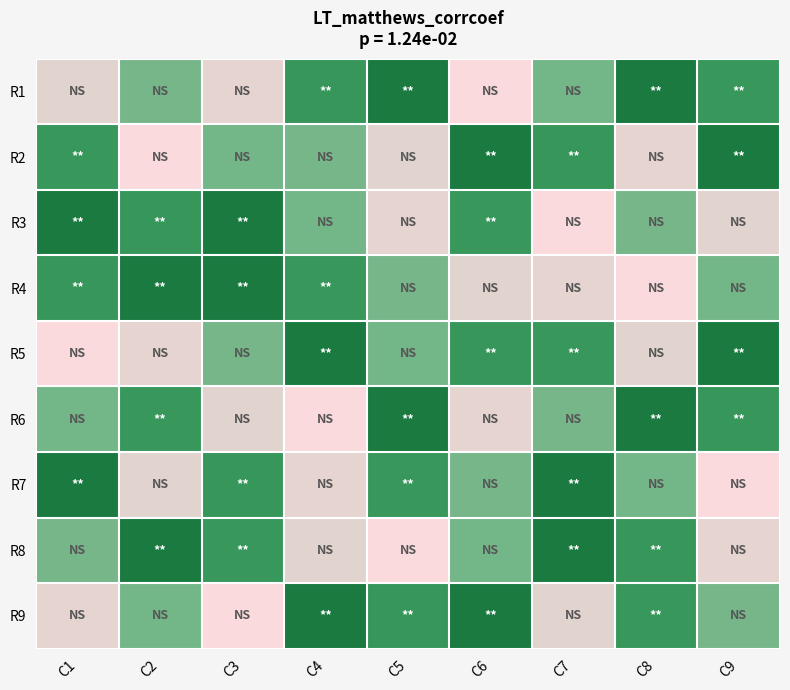

How many categories are shown in the chart?

9